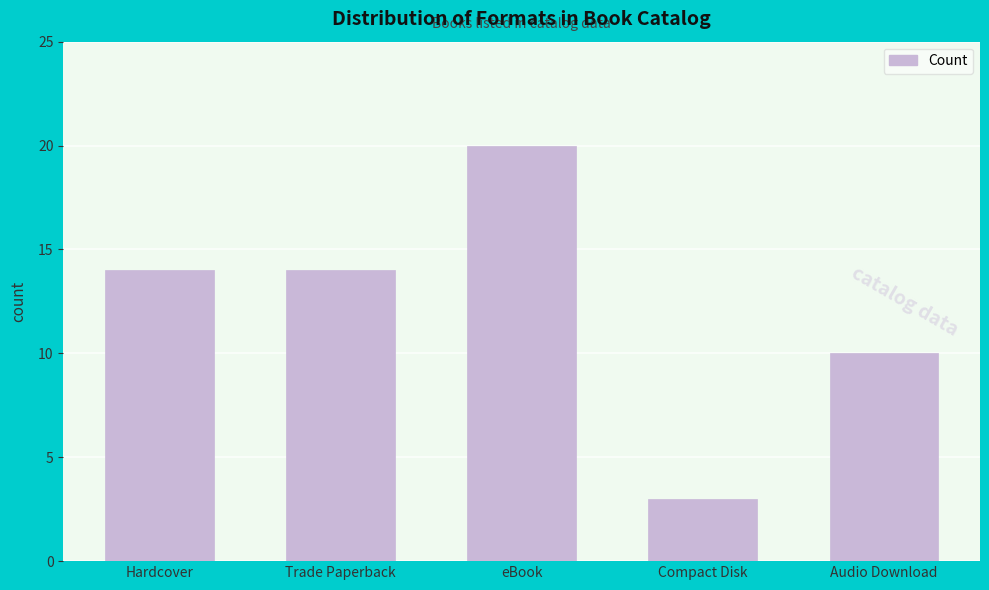

At which category does the chart reach its peak across all series?

eBook